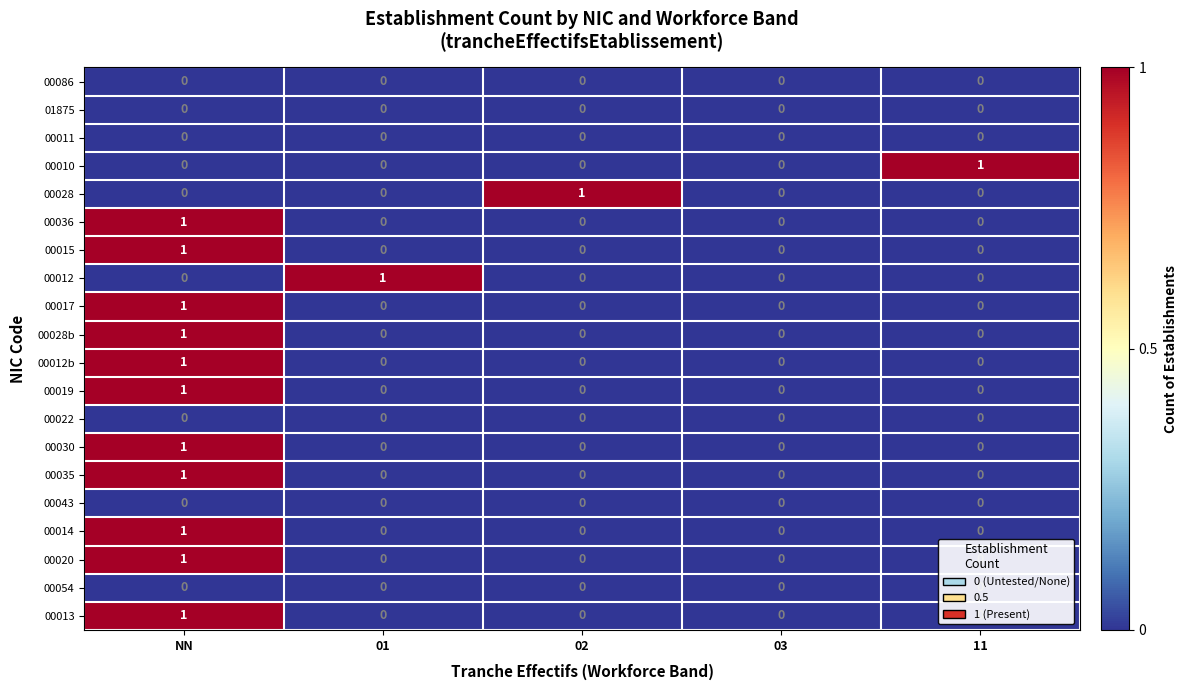

The value of 00010 at 02 is 0. True or false?

True